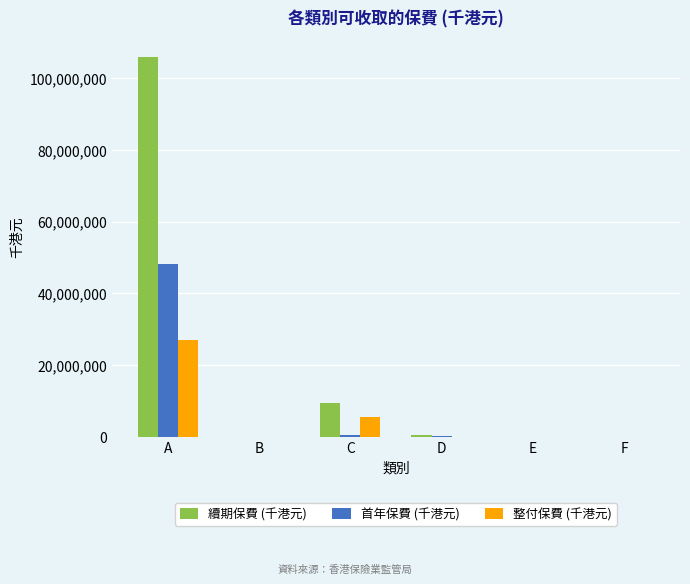

What is the highest value of the 續期保費 (千港元) series?

106014897